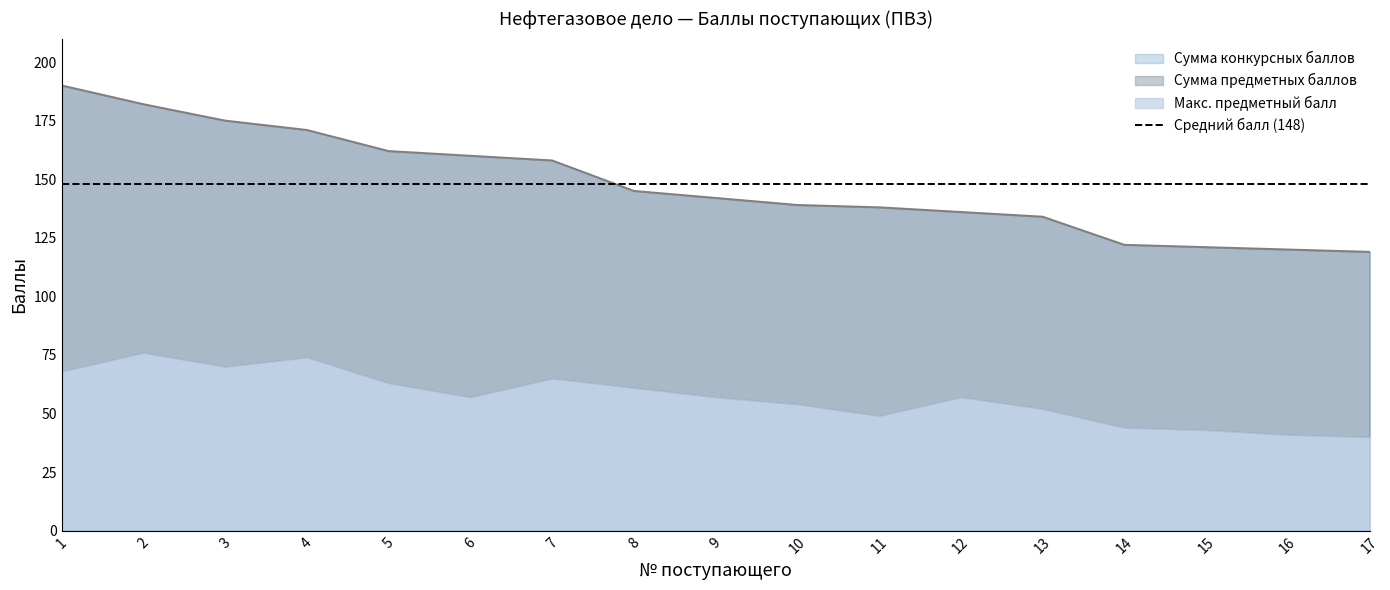

Where is Сумма конкурсных баллов nearest to the value 154?

7